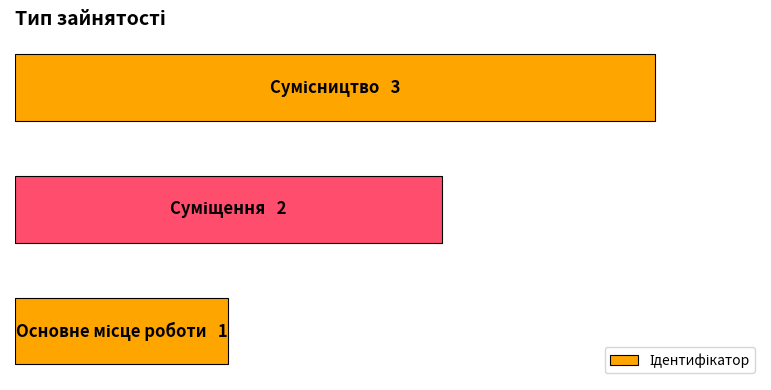

What is the sum of all values?

6